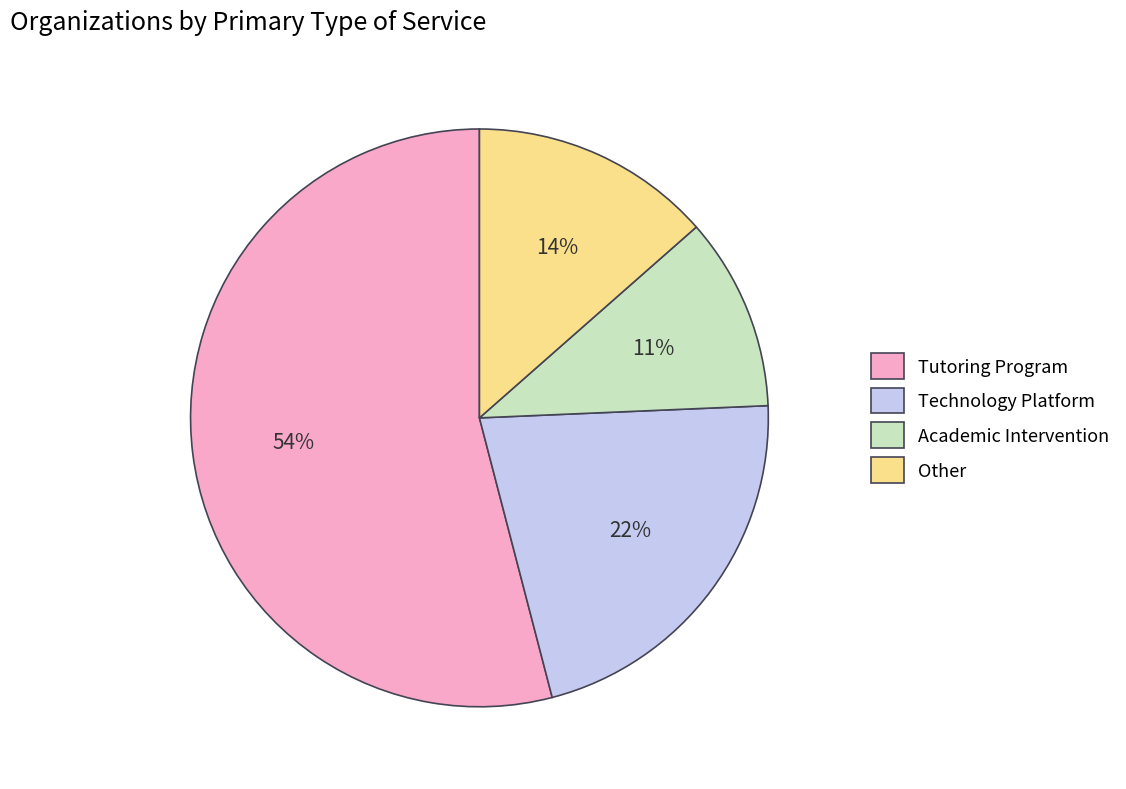

To the nearest percent, what is the difference between the largest and smallest slice percentages?

43%